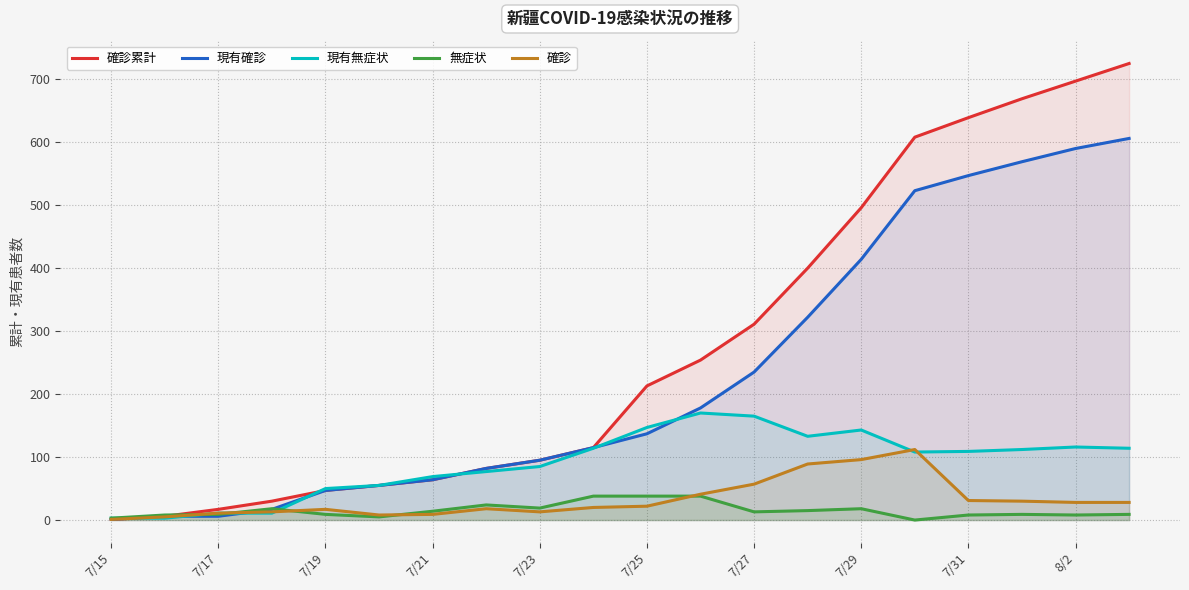

Which series has the widest spread of values?

確診累計